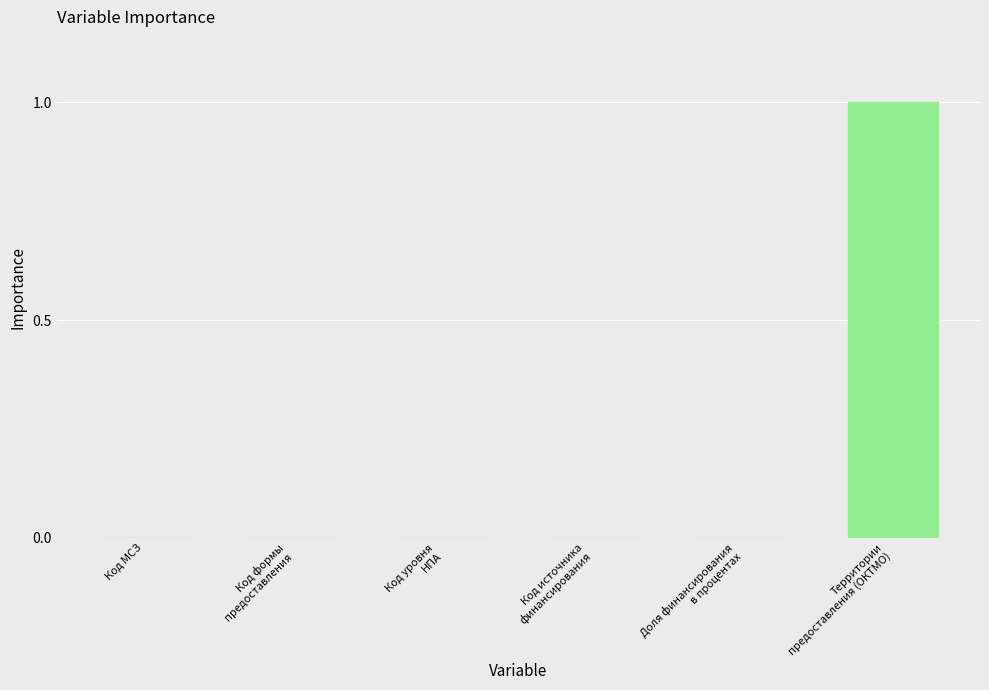

The chart shows a value of 0.0 at Код МСЗ. True or false?

True